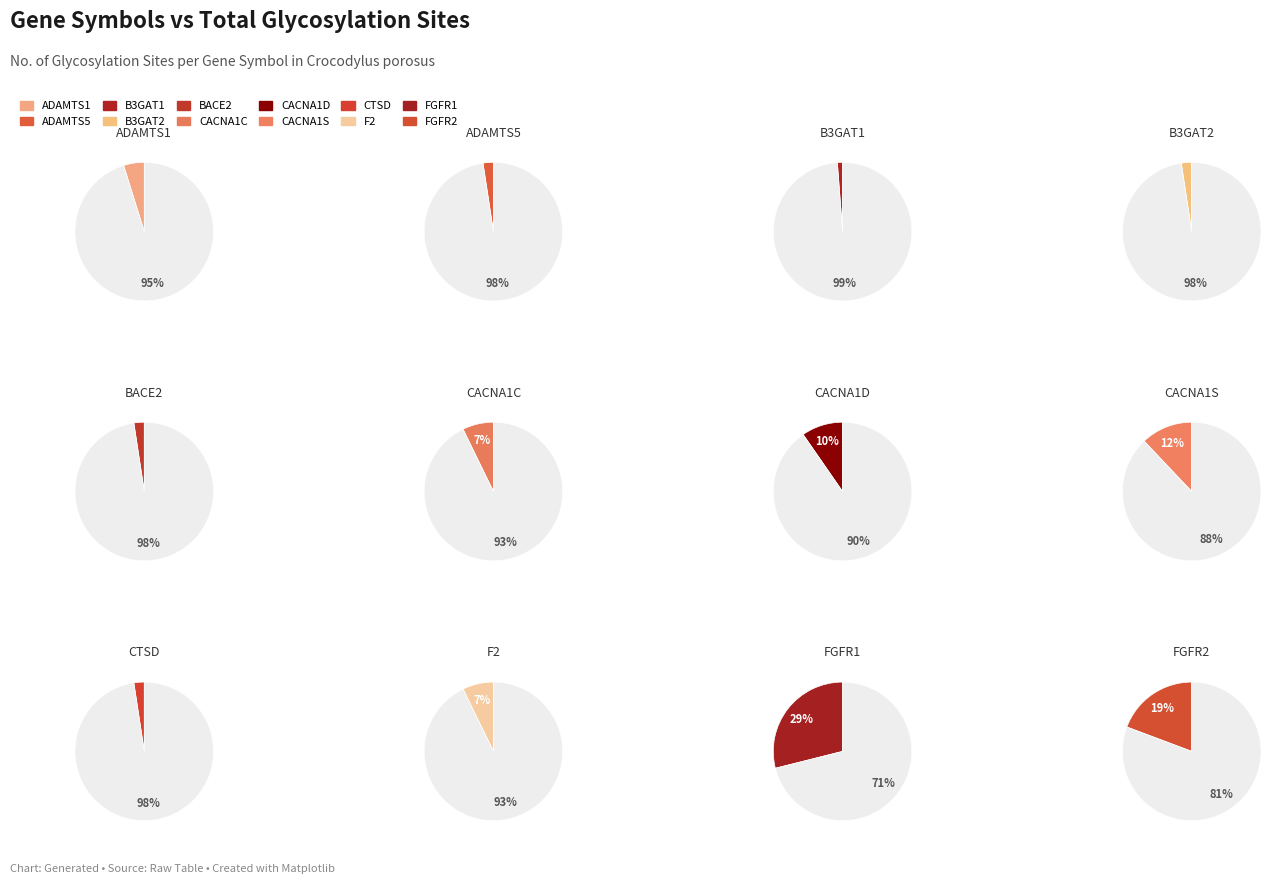

Which slice is the smallest?

B3GAT1